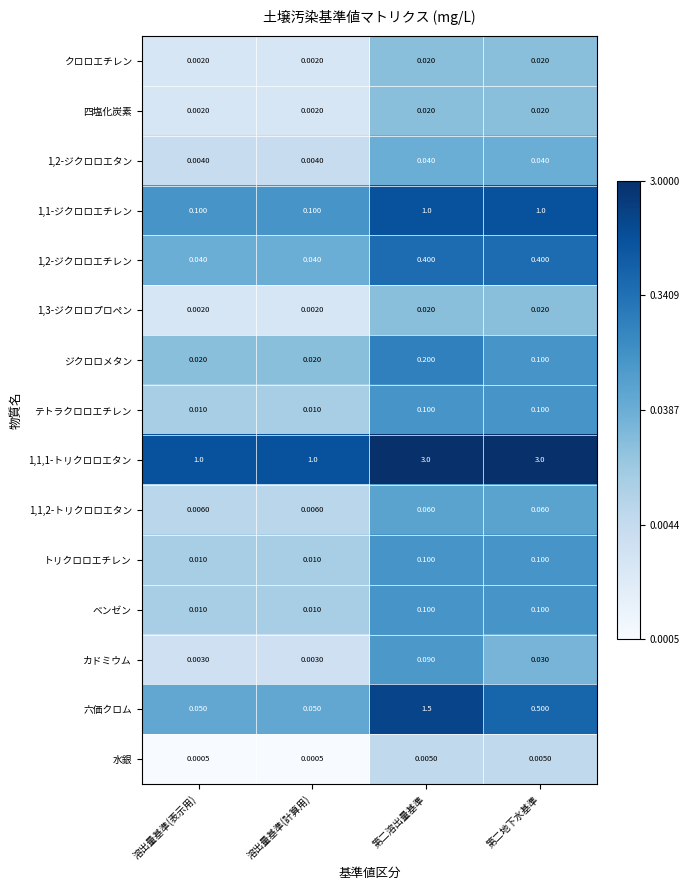

What is the spread (max minus min) of values at 第二溶出量基準?

3.0